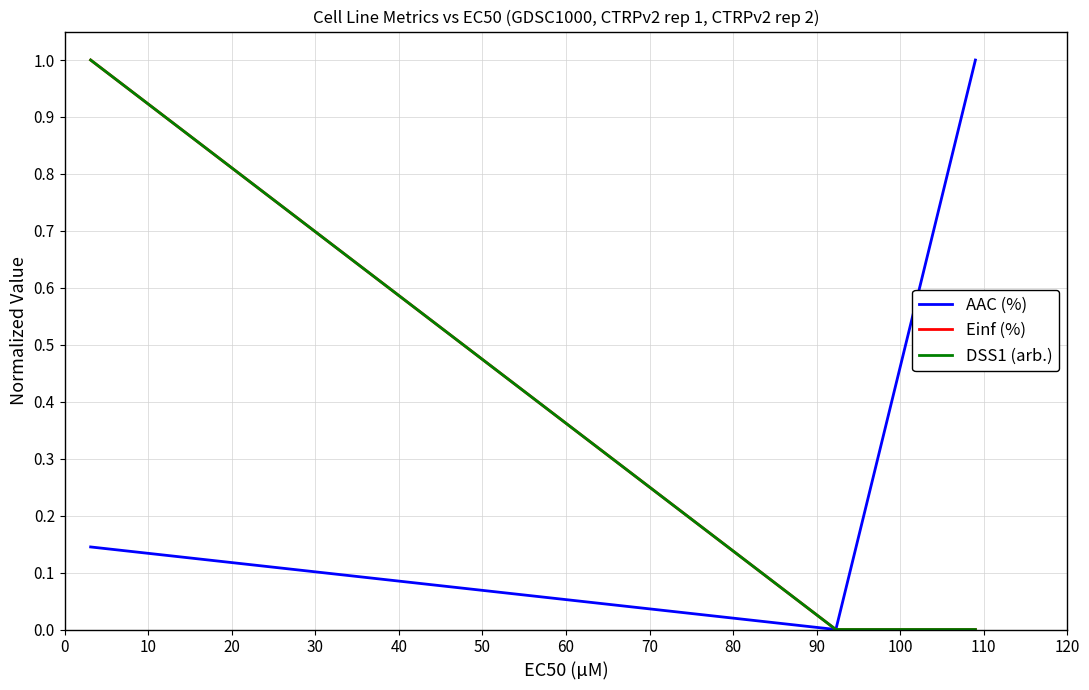

Is this an area chart (filled region under the line)?

No